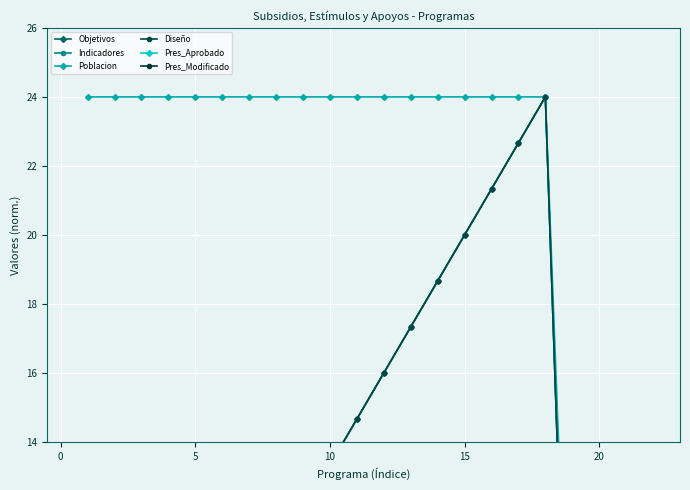

True or false: Poblacion has more than 2 points higher than both neighbors.

False